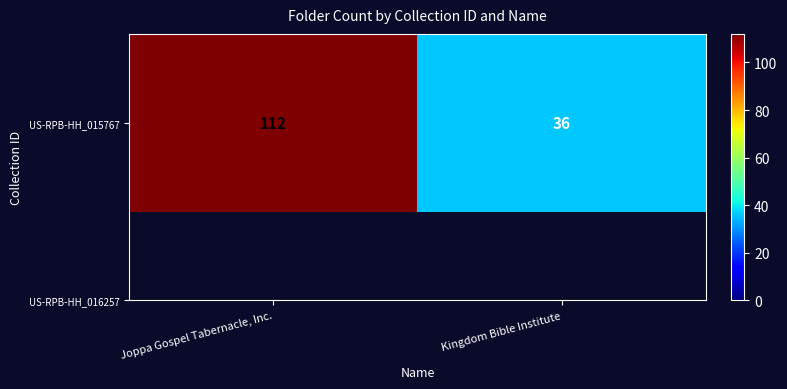

Reading right to left, what are all the values shown in this chart?

Kingdom Bible Institute=36	Joppa Gospel Tabernacle, Inc.=112